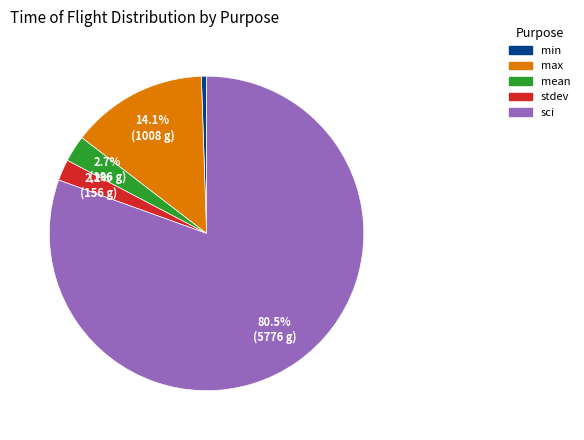

Does any single category account for the majority?

Yes